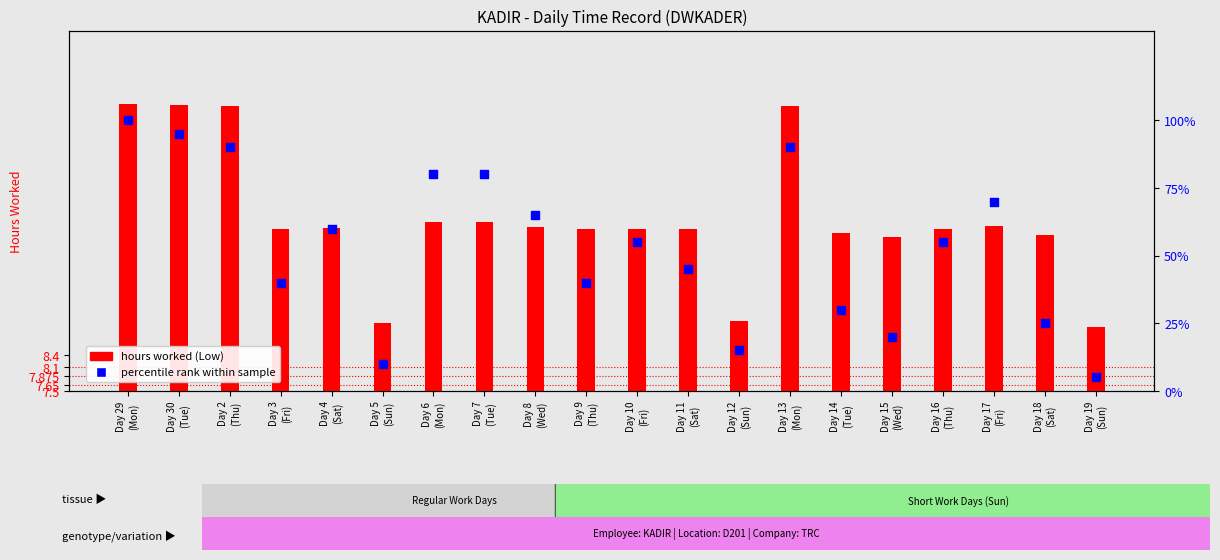

What is the total value across all series at Day 10
(Fri)?

66.6